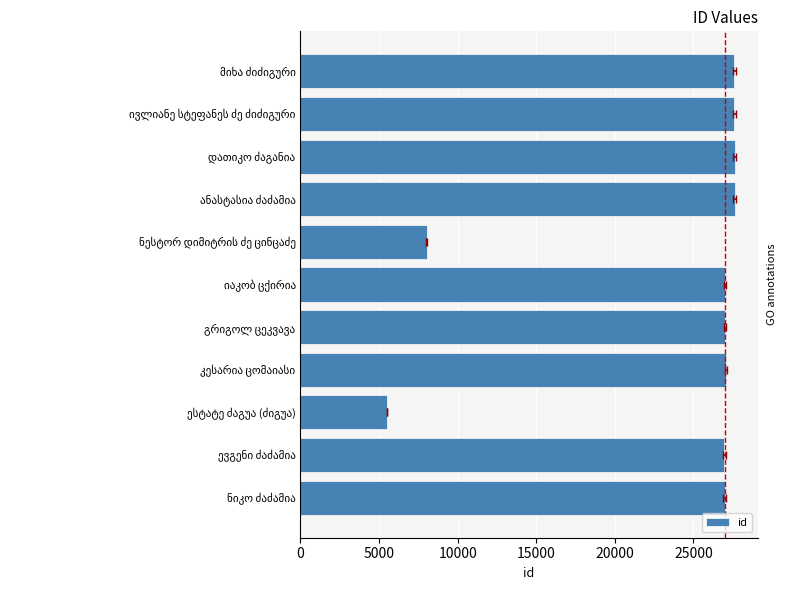

What is the sum of all values?

259019